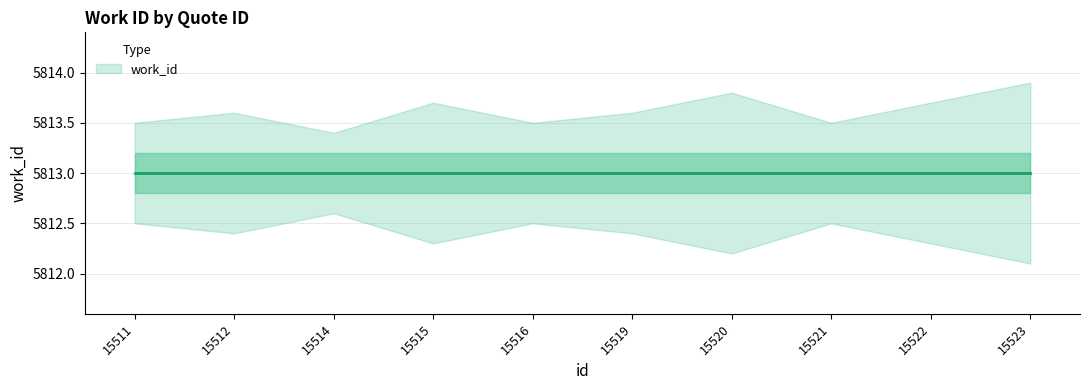

What is the spread (max minus min) of values at 15523?

1.8